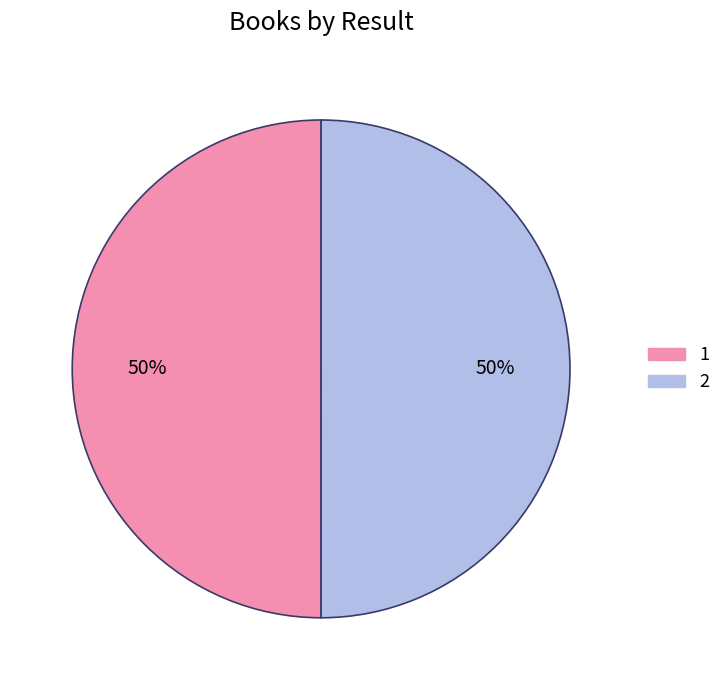

Approximately how many times larger is the value at 2 compared to 1?

1.0